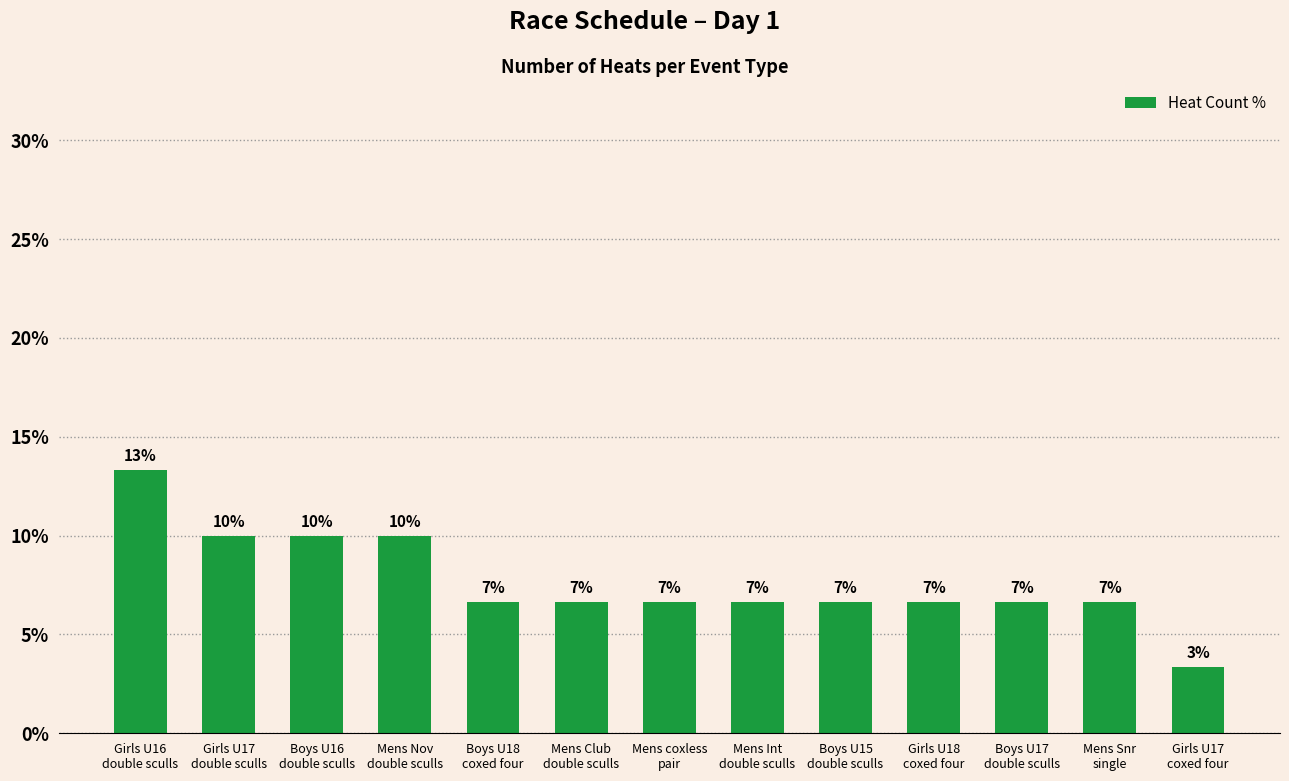

How many bars are there in total?

13